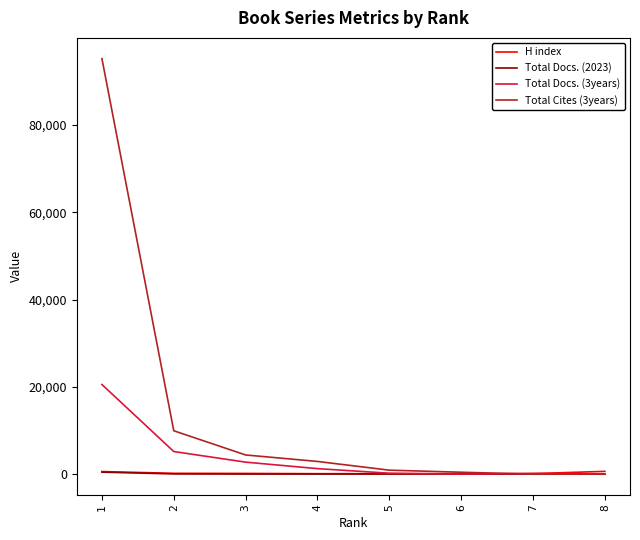

What is the difference between the second highest and minimum values in the Total Docs. (3years) series?

5191